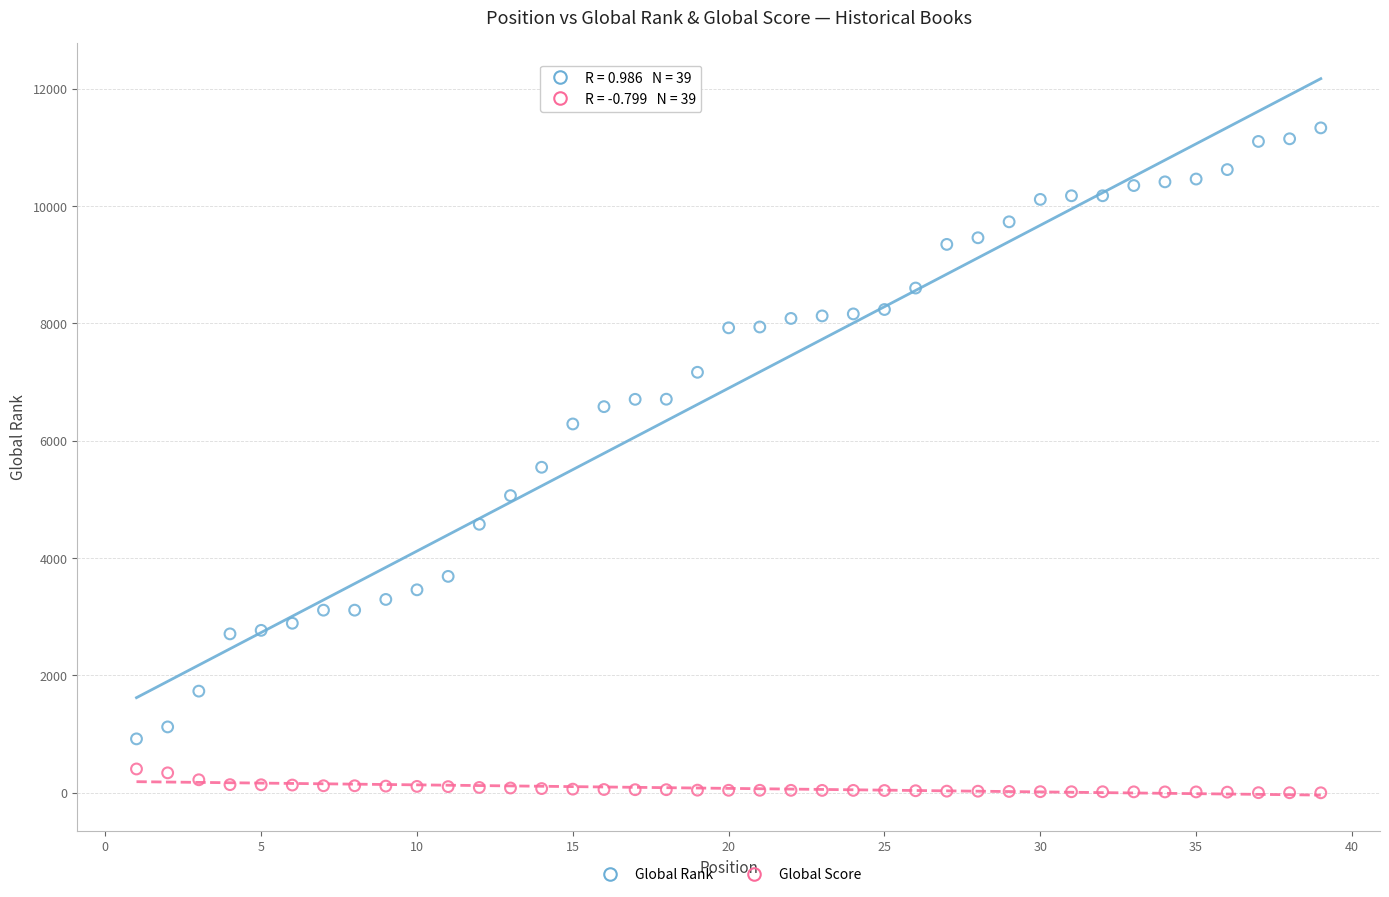

Which series reaches the maximum Y coordinate?

Global Rank